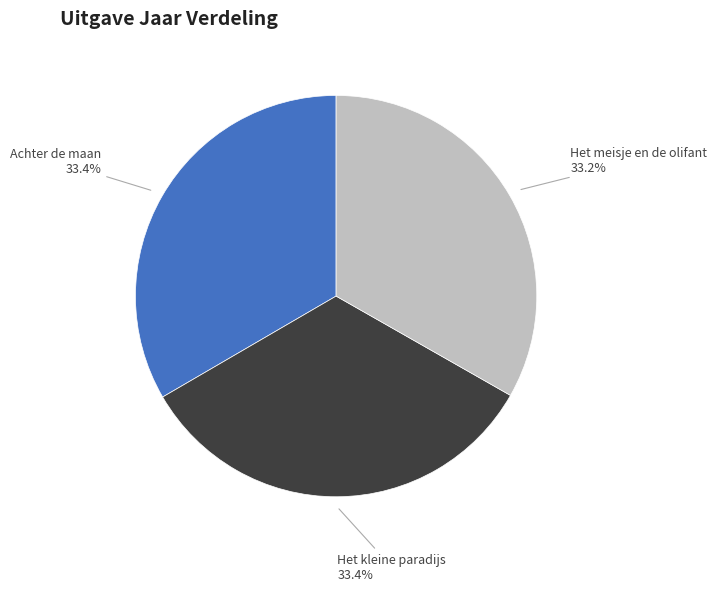

Does any single category account for the majority?

No